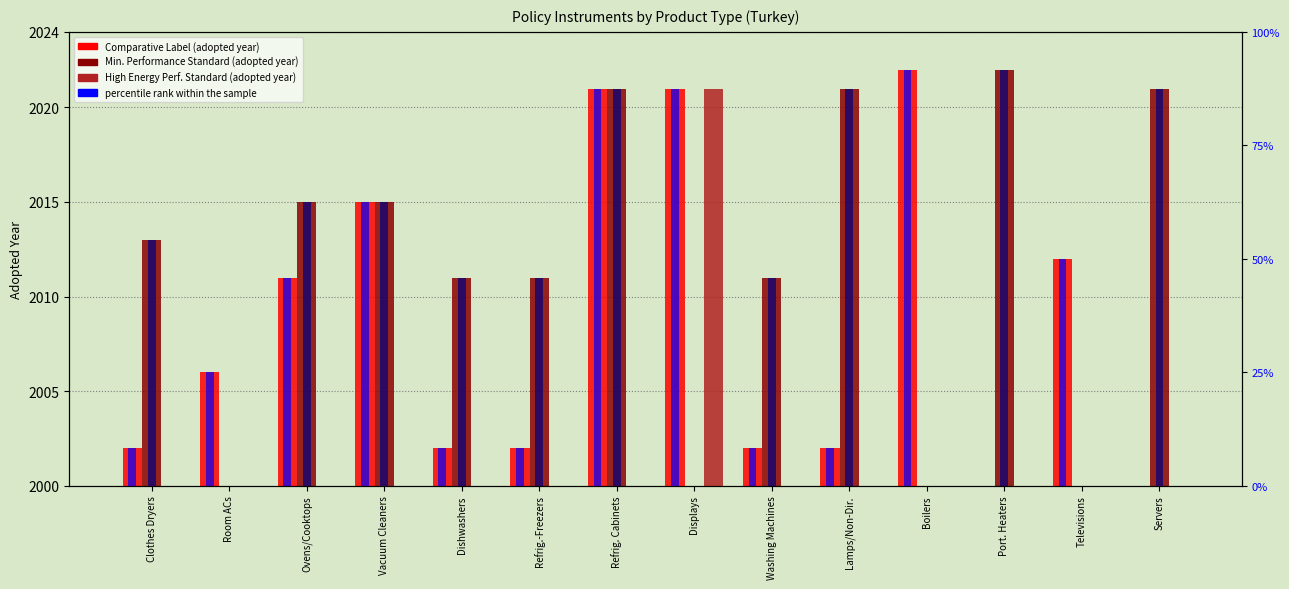

What position from the left is Washing Machines?

9